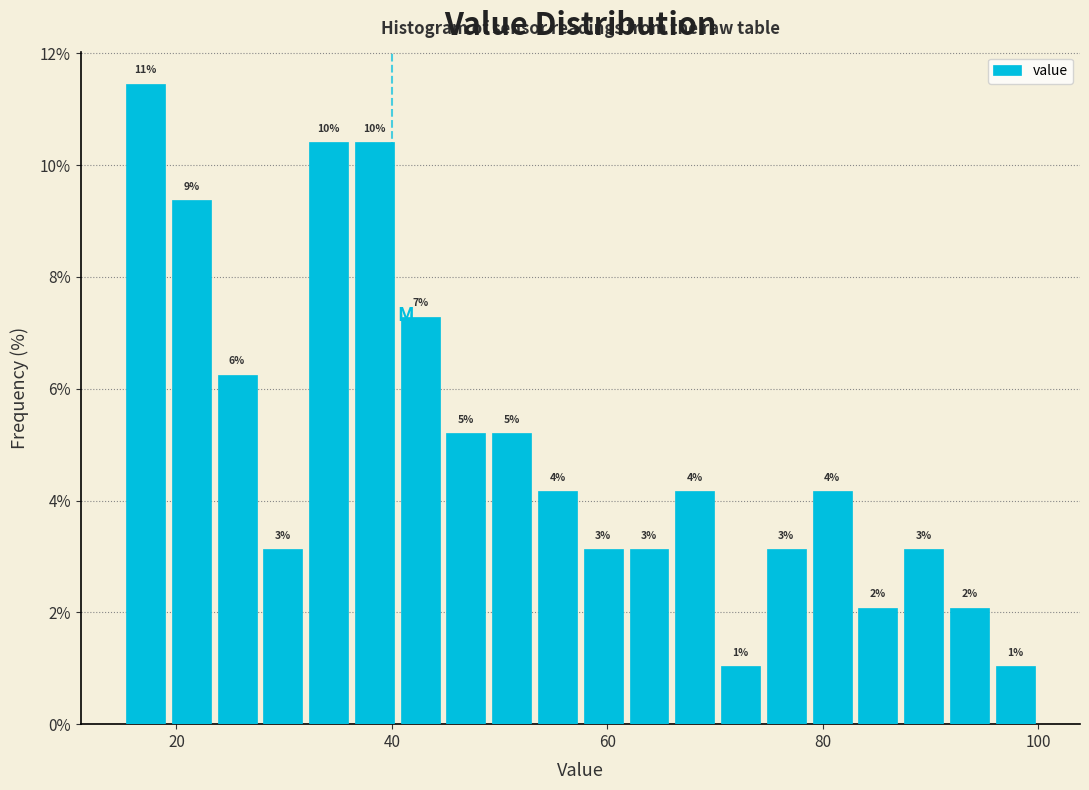

Read against the x-axis, roughly where is the centre of the tallest bar?

18